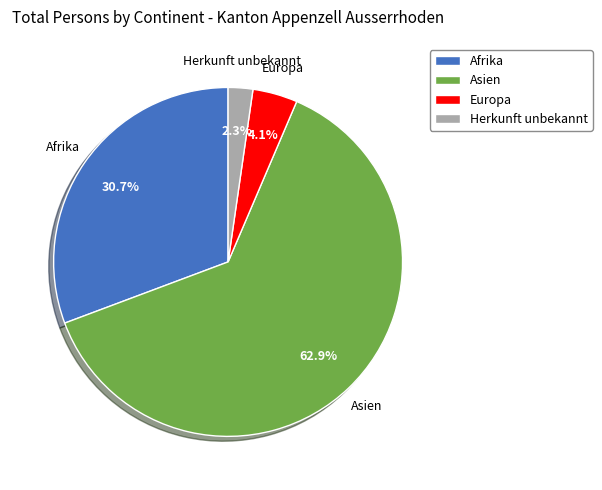

Approximately how many times larger is the value at Asien compared to Afrika?

2.0